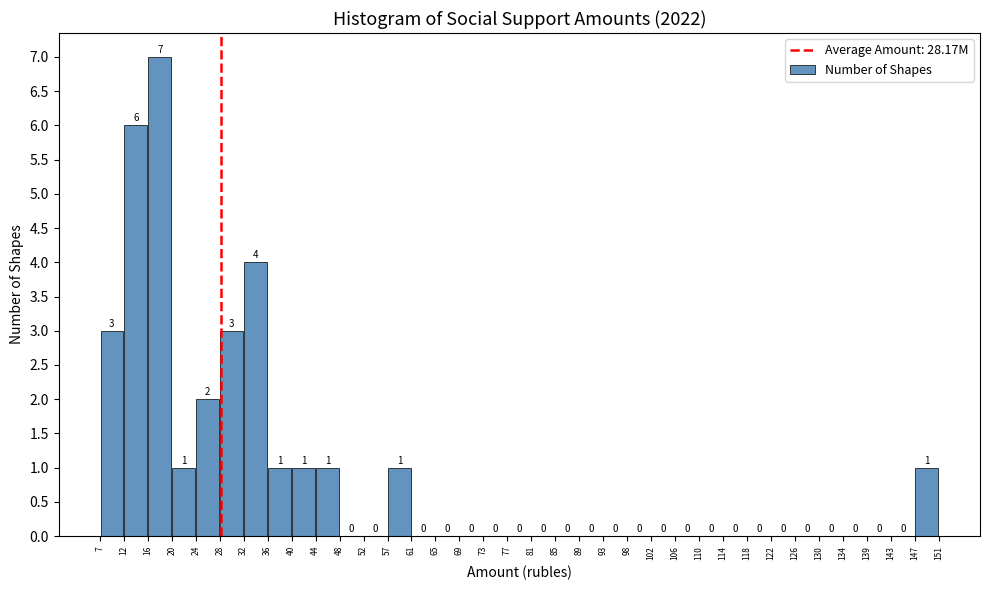

Reading left to right, list every bar in this chart as the range it spans on the x-axis followed by its height.

7 to 12: 3
12 to 16: 6
16 to 20: 7
20 to 24: 1
24 to 28: 2
28 to 32: 3
32 to 36: 4
36 to 40: 1
40 to 44: 1
44 to 48: 1
48 to 52: 0
52 to 57: 0
57 to 61: 1
61 to 65: 0
65 to 69: 0
69 to 73: 0
73 to 77: 0
77 to 81: 0
81 to 85: 0
85 to 89: 0
89 to 93: 0
93 to 98: 0
98 to 102: 0
102 to 106: 0
106 to 110: 0
110 to 114: 0
114 to 118: 0
118 to 122: 0
122 to 126: 0
126 to 130: 0
130 to 134: 0
134 to 139: 0
139 to 143: 0
143 to 147: 0
147 to 151: 1